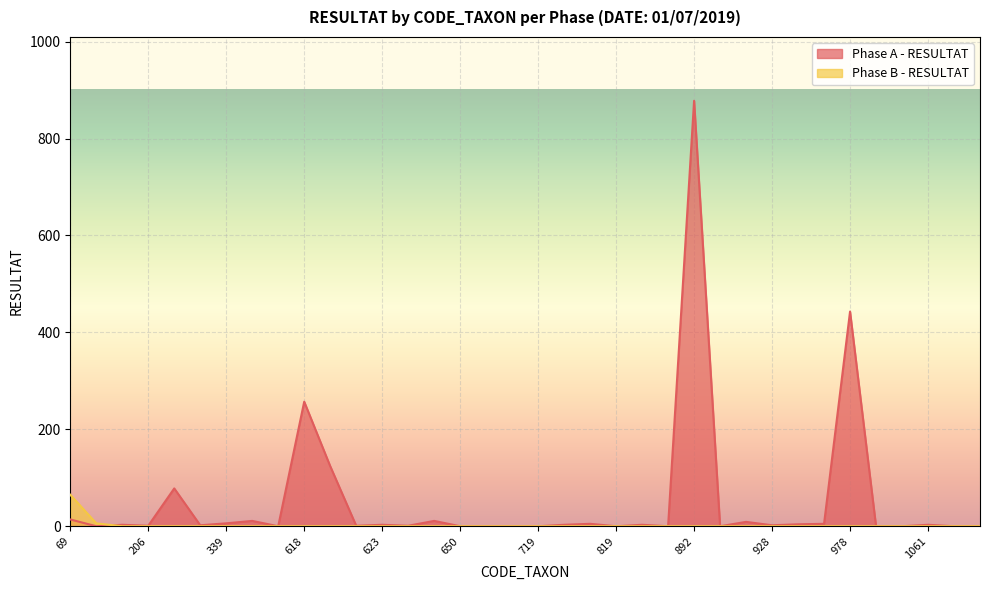

At which category does Phase A - RESULTAT reach its first local peak?

200